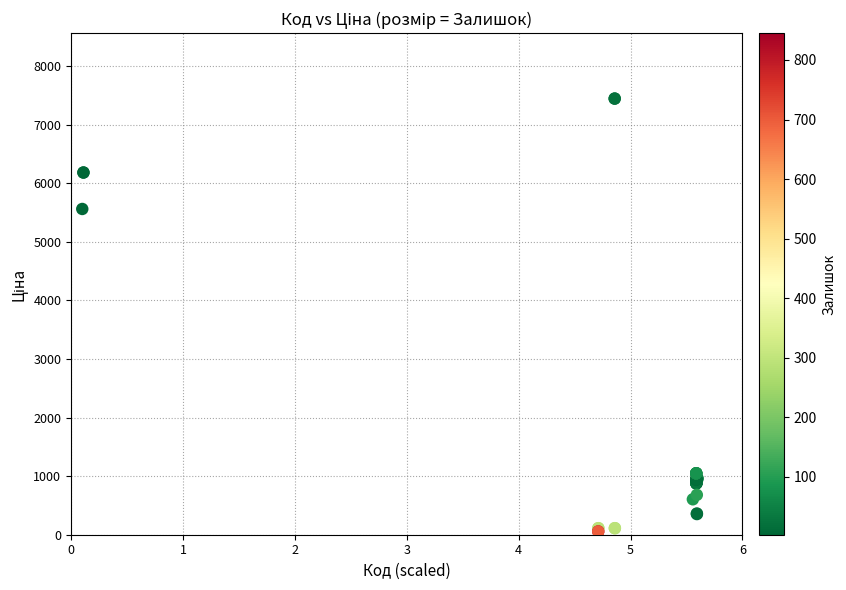

What Y value in the scatter plot is closest to 3750?

5560.3